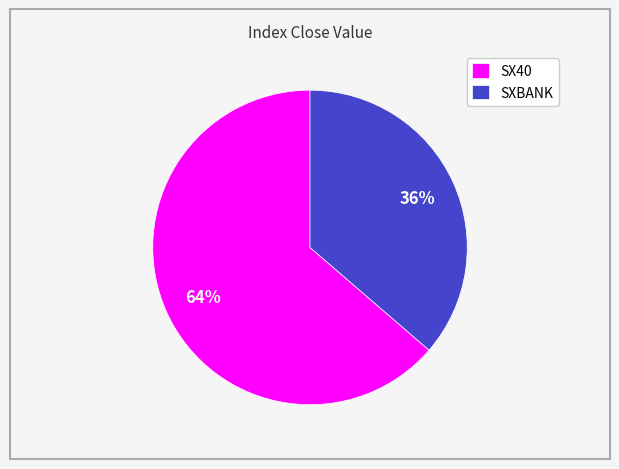

Rank the categories by value from highest to lowest.

SX40, SXBANK